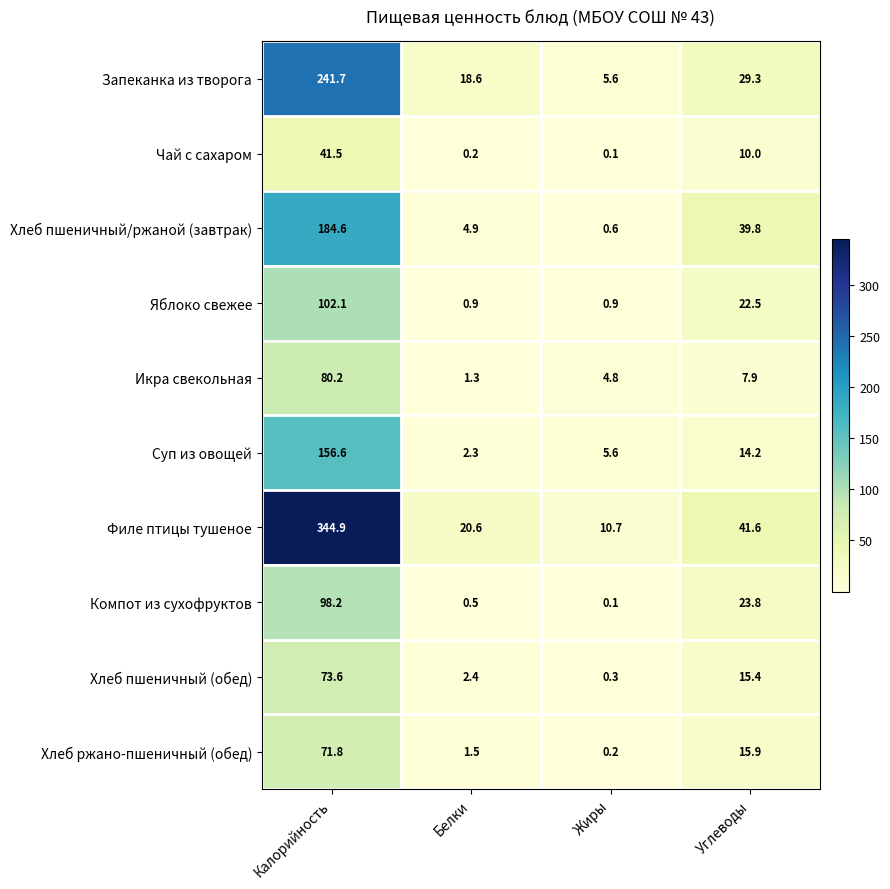

What is the sum of all Суп из овощей values?

178.7